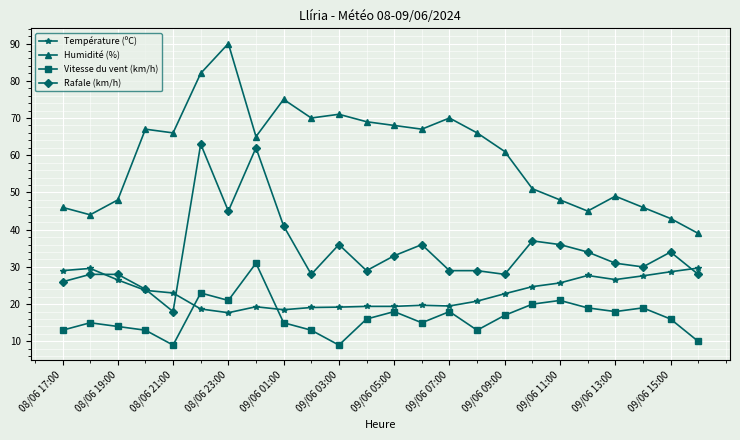

How many interior local peaks does the Vitesse du vent (km/h) series have?

7